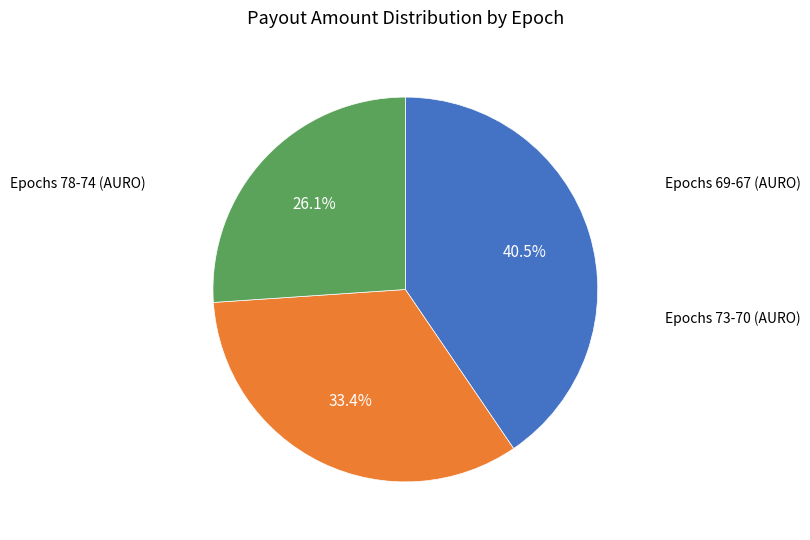

How many slices are in this pie chart?

3